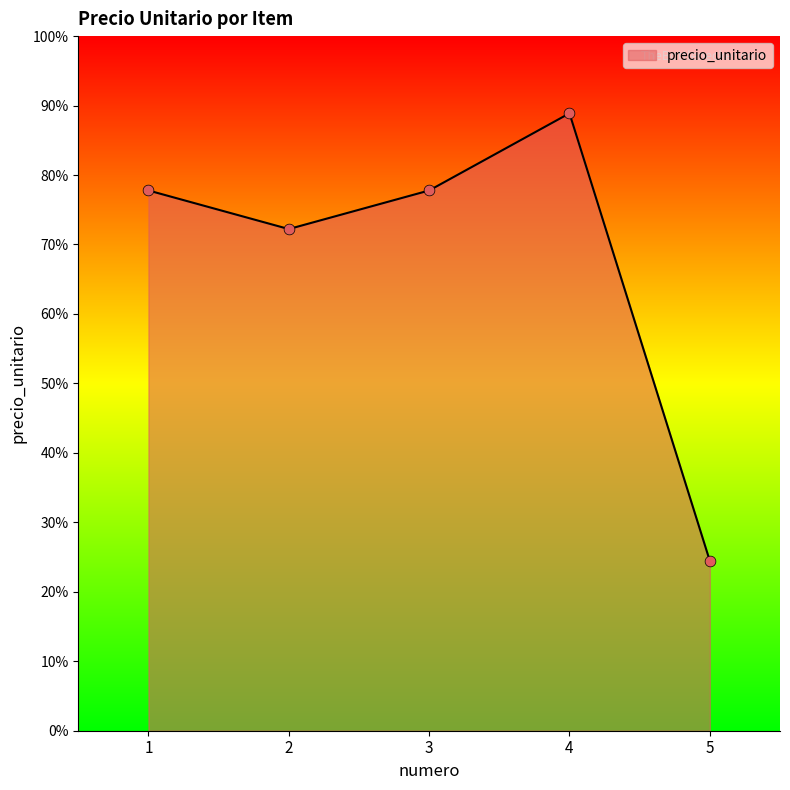

Does the chart have visible grid lines?

No